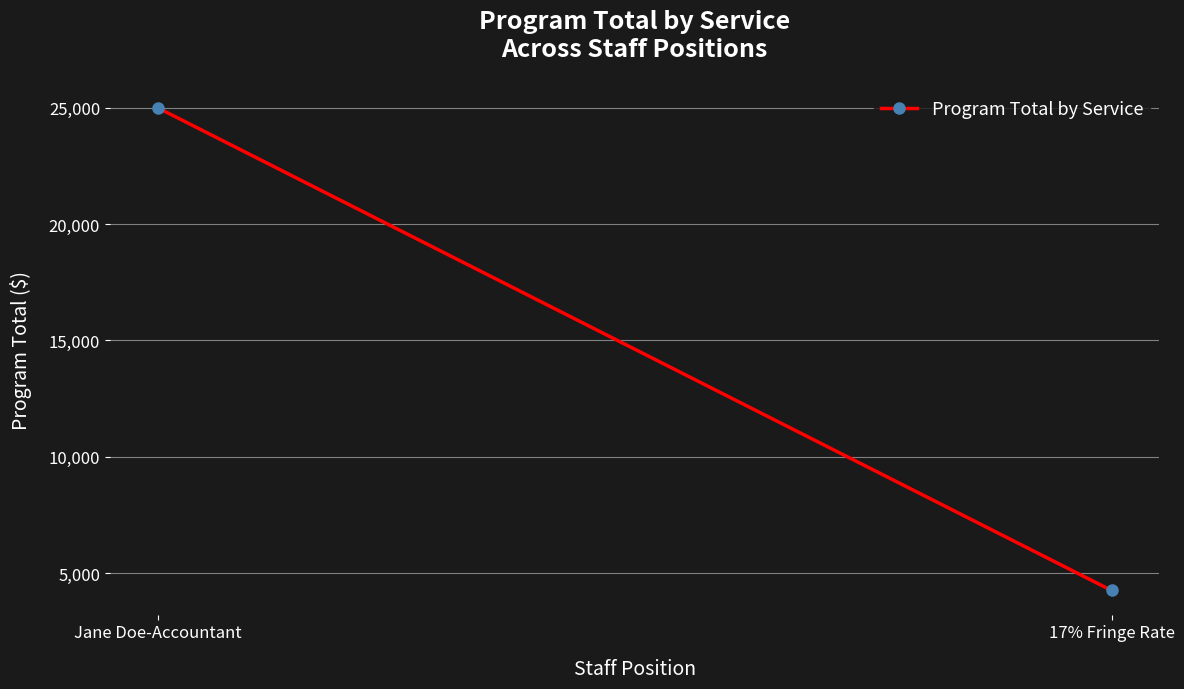

Reading right to left, transcribe all the data shown in this chart.

17% Fringe Rate=4250	Jane Doe-Accountant=25000